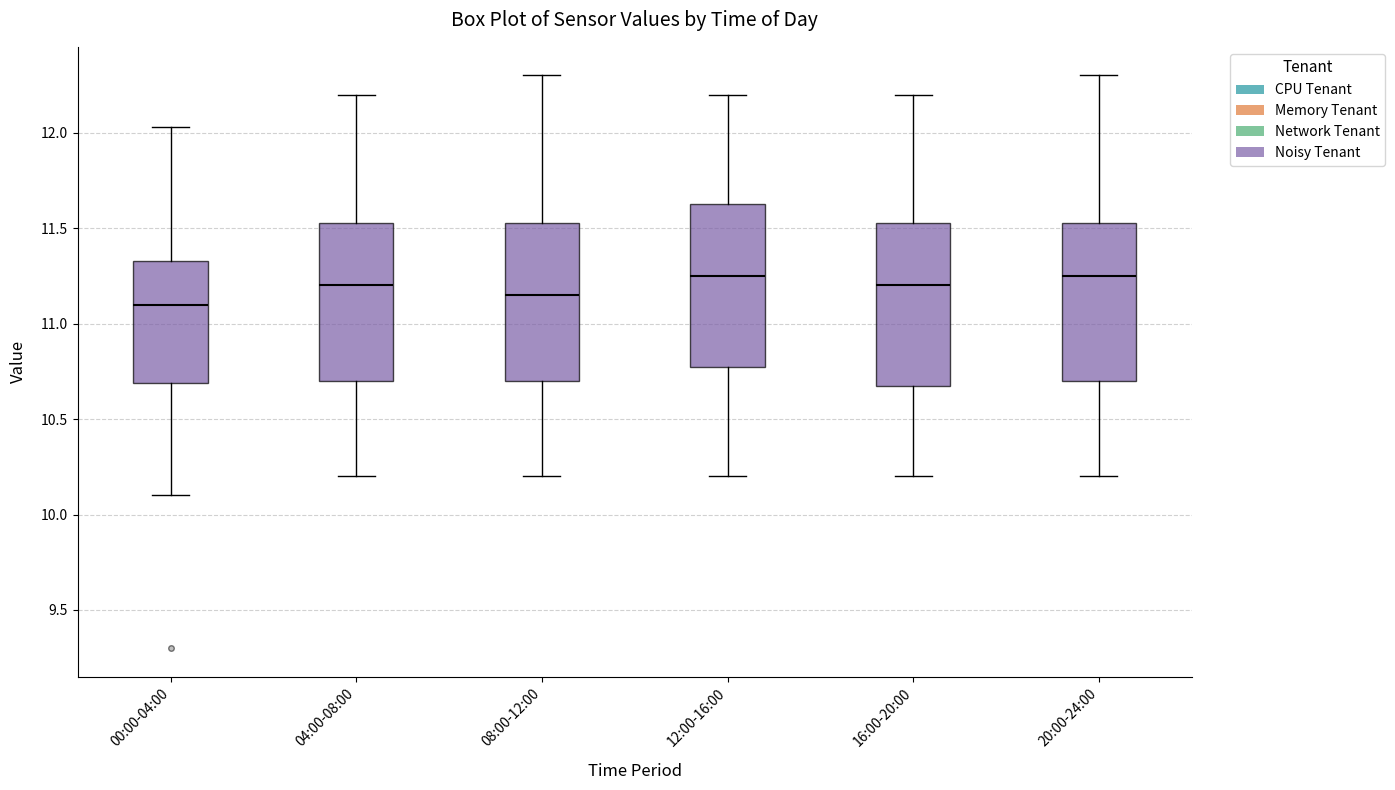

Where does the upper whisker of the box for 00:00-04:00 end on the y-axis? The values are not printed on the chart, so give them approximately, as read against the axis.

12.05